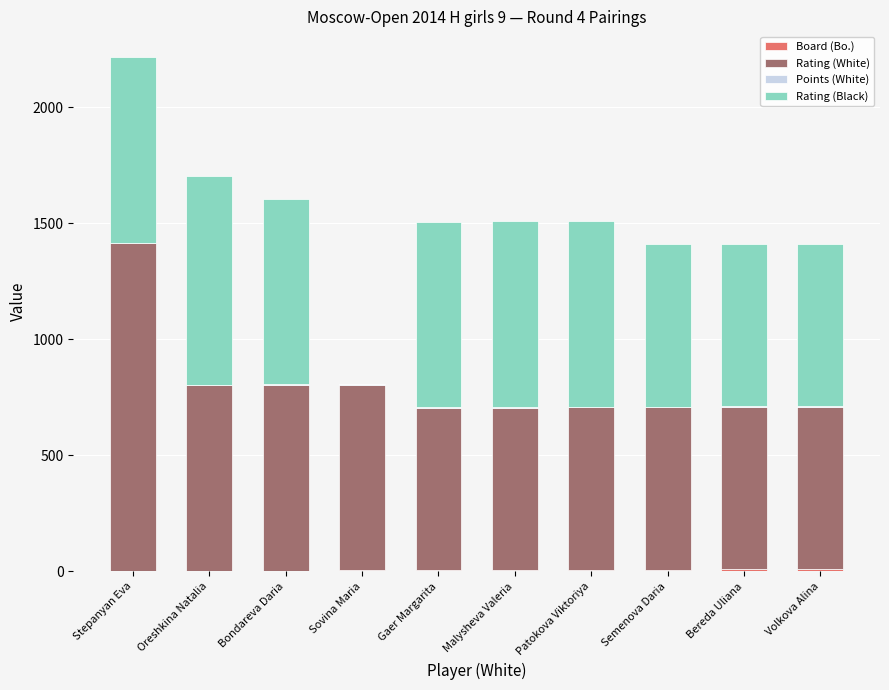

At which category is the sum across all series the highest?

Stepanyan Eva